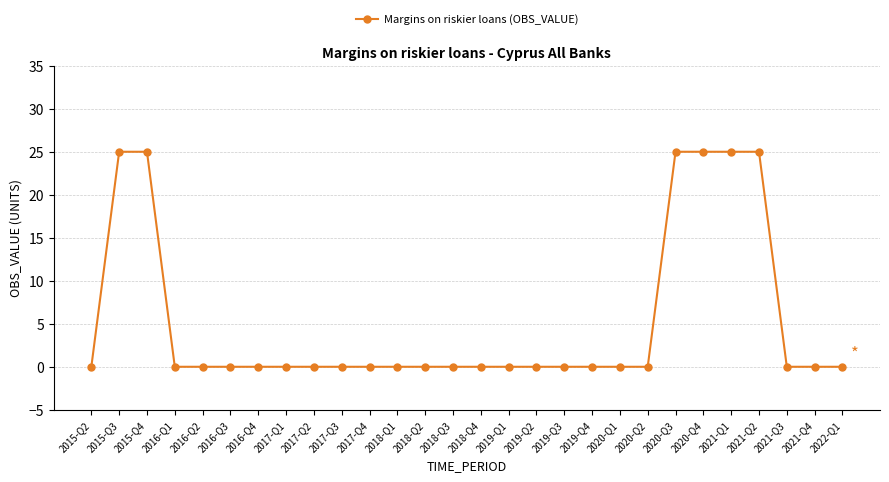

The value at 2021-Q1 is 6. True or false?

False